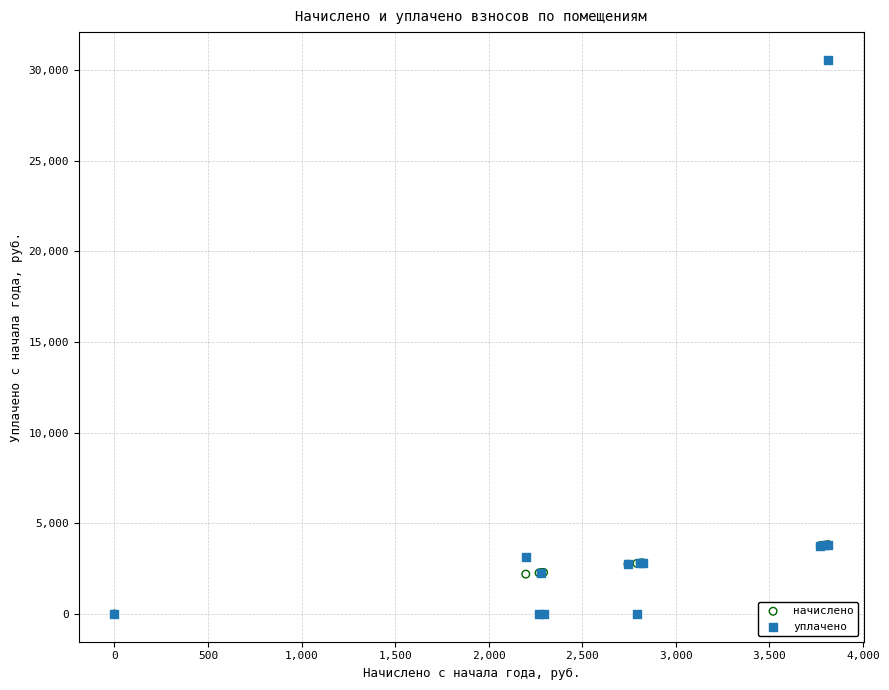

Which series has the largest Y range (max minus min)?

уплачено